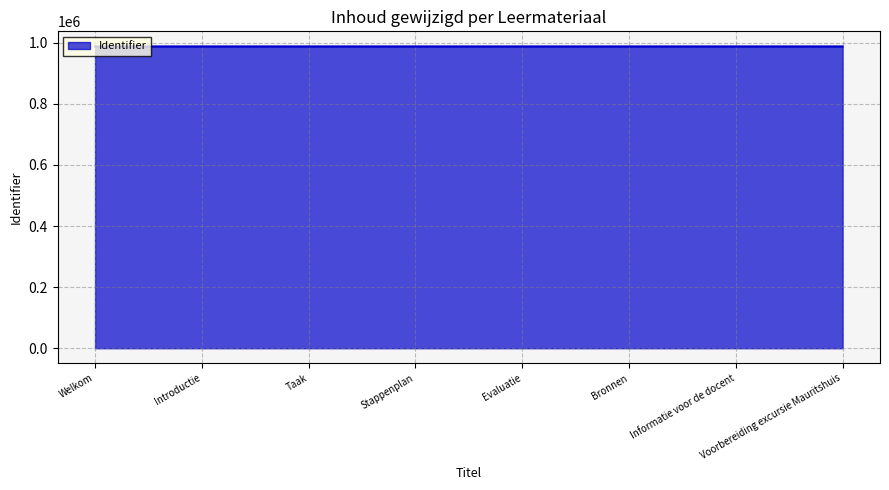

Is it true that the value at Bronnen is 574279?

False